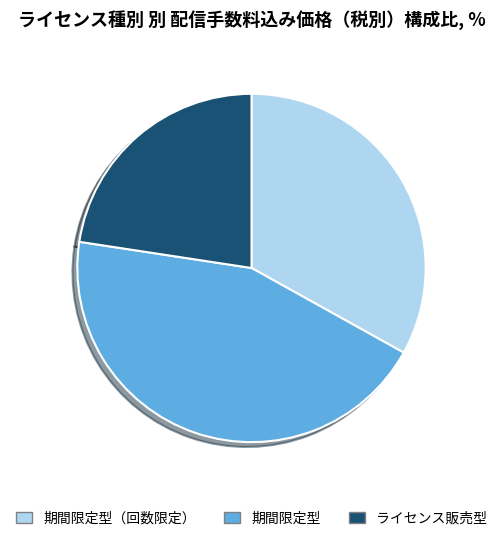

Is it true that 期間限定型 is 1% of the pie?

False